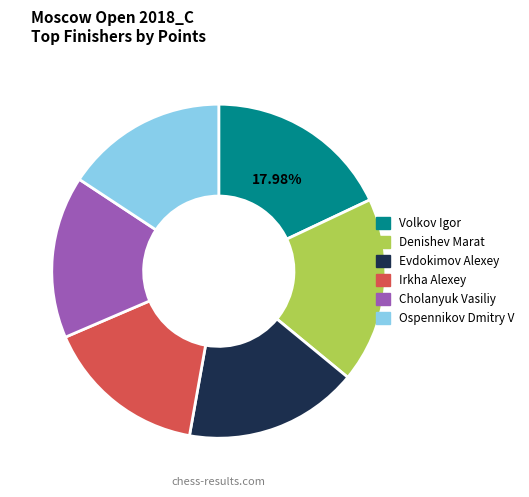

How many segments does this pie chart have?

6